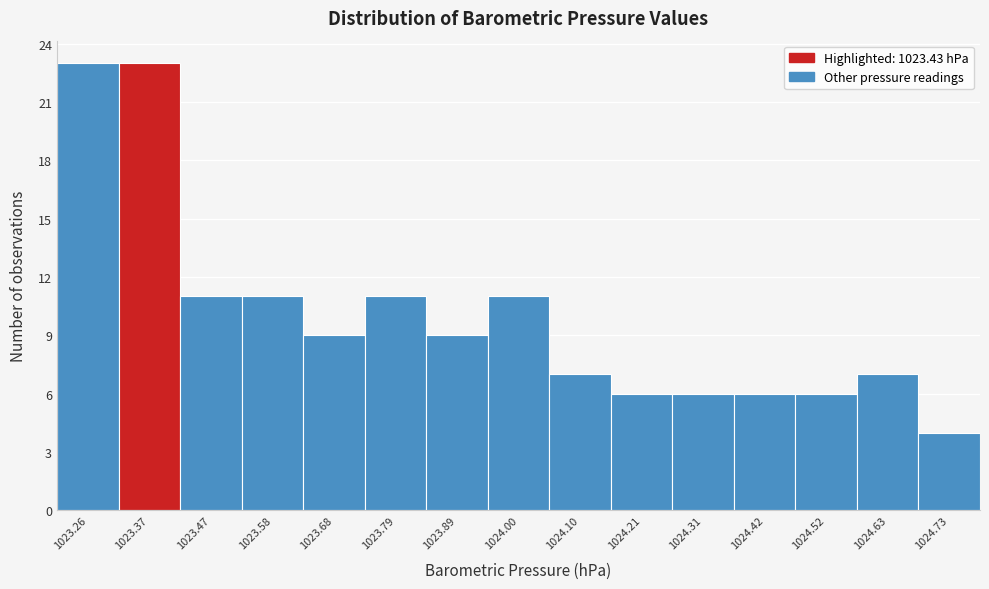

Reading left to right, extract all data points from this chart.

1023.26=23	1023.37=23	1023.47=11	1023.58=11	1023.68=9	1023.79=11	1023.89=9	1024.00=11	1024.10=7	1024.21=6	1024.31=6	1024.42=6	1024.52=6	1024.63=7	1024.73=4